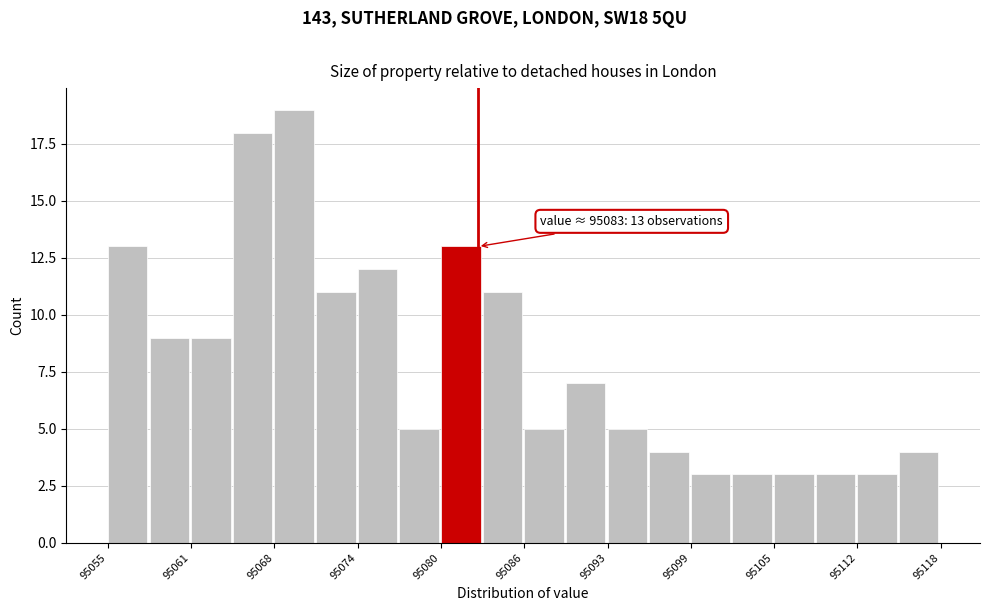

Around what value on the x-axis is the tallest bar? Give the approximate position of its centre, as read against the axis.

95069